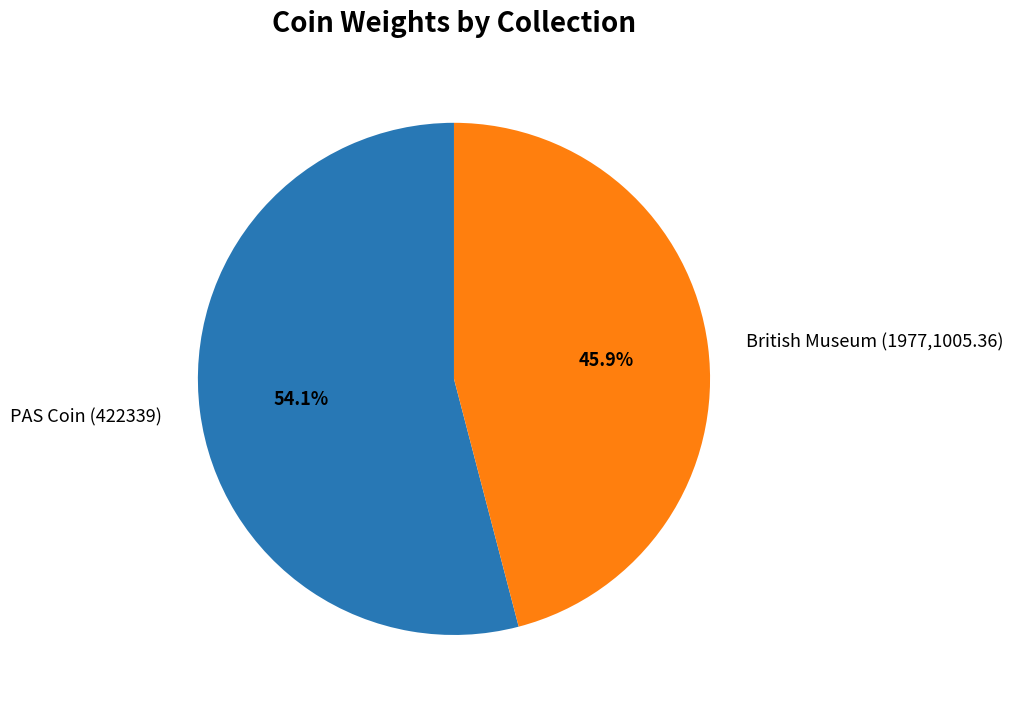

Count the number of slices in the pie.

2